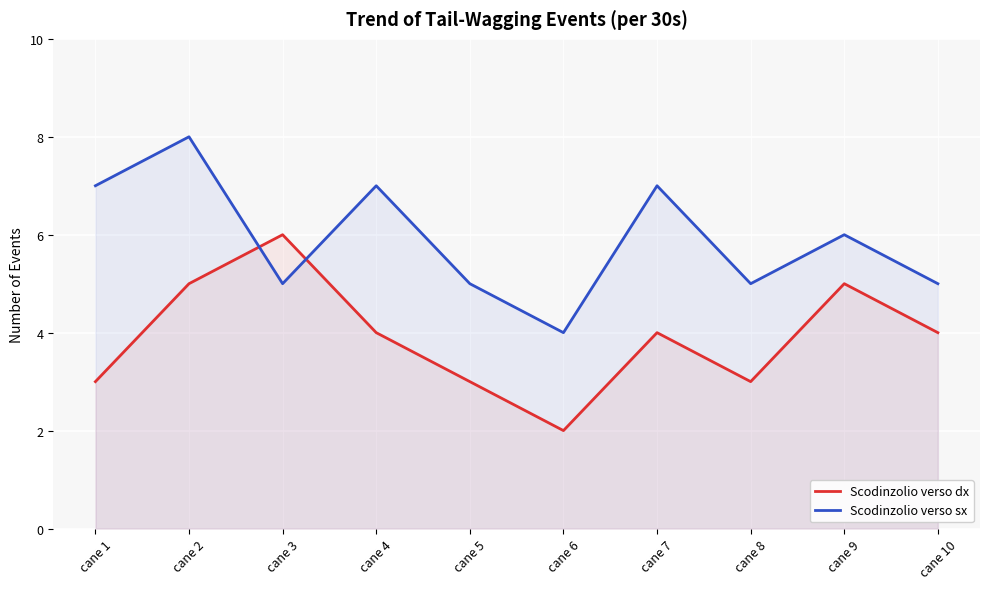

Is it true that Scodinzolio verso sx equals 3 at cane 10?

False